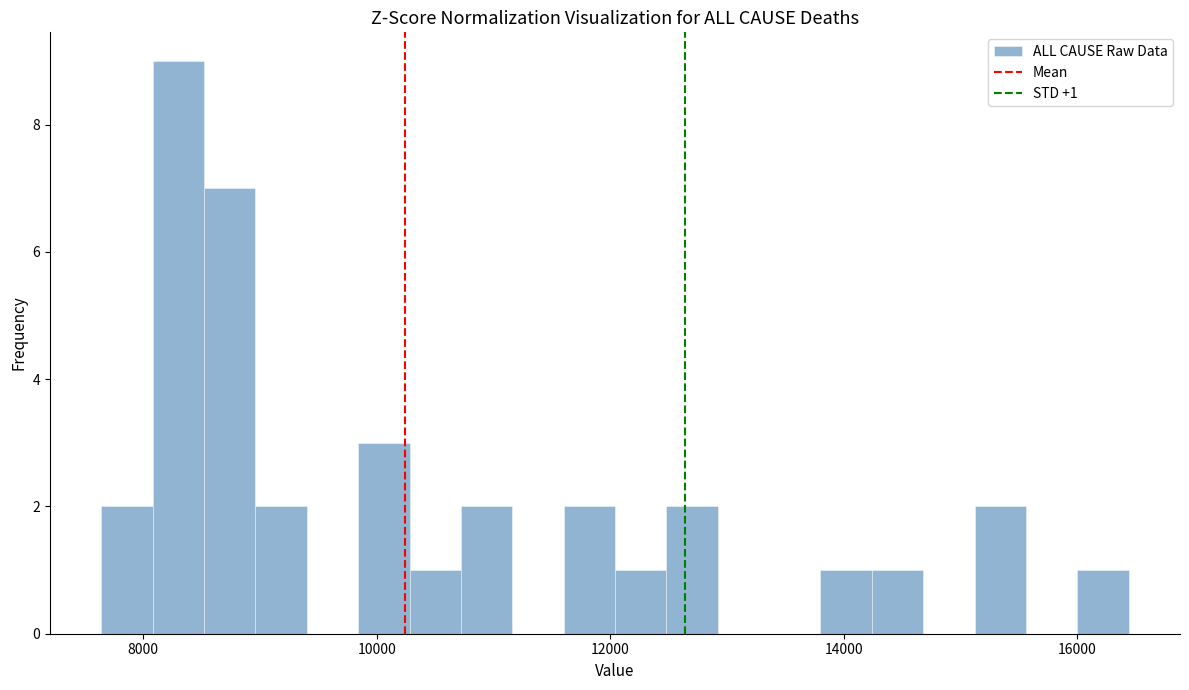

Read against the x-axis, roughly where is the centre of the tallest bar?

8400